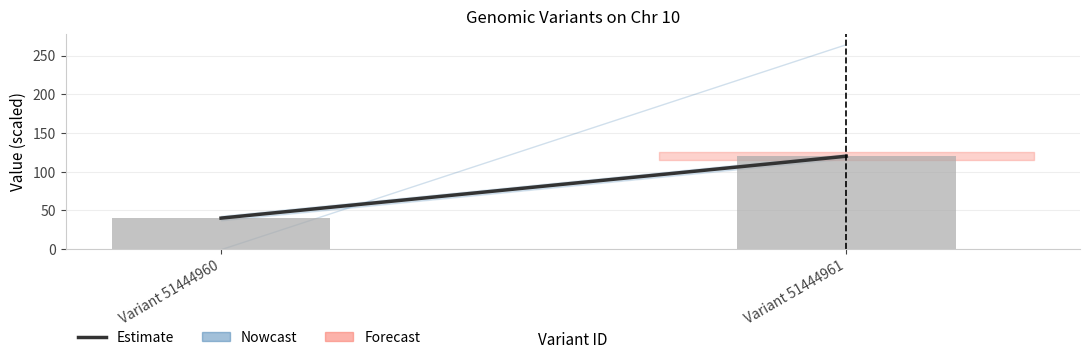

Between Variant 51444961 and Variant 51444960, which is larger?

Variant 51444961